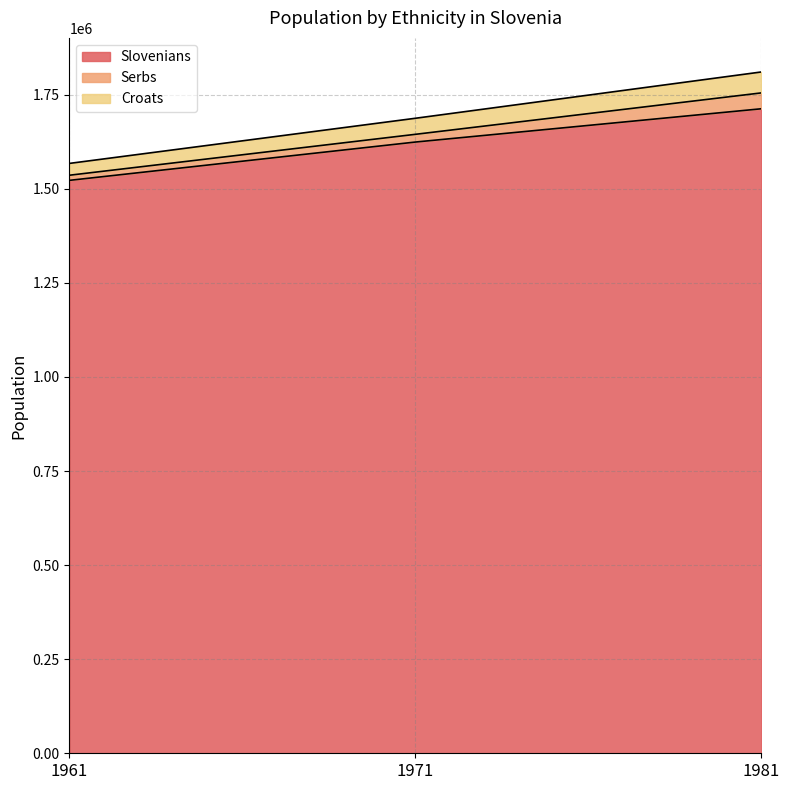

How many values in the Croats series are below 1687207?

1